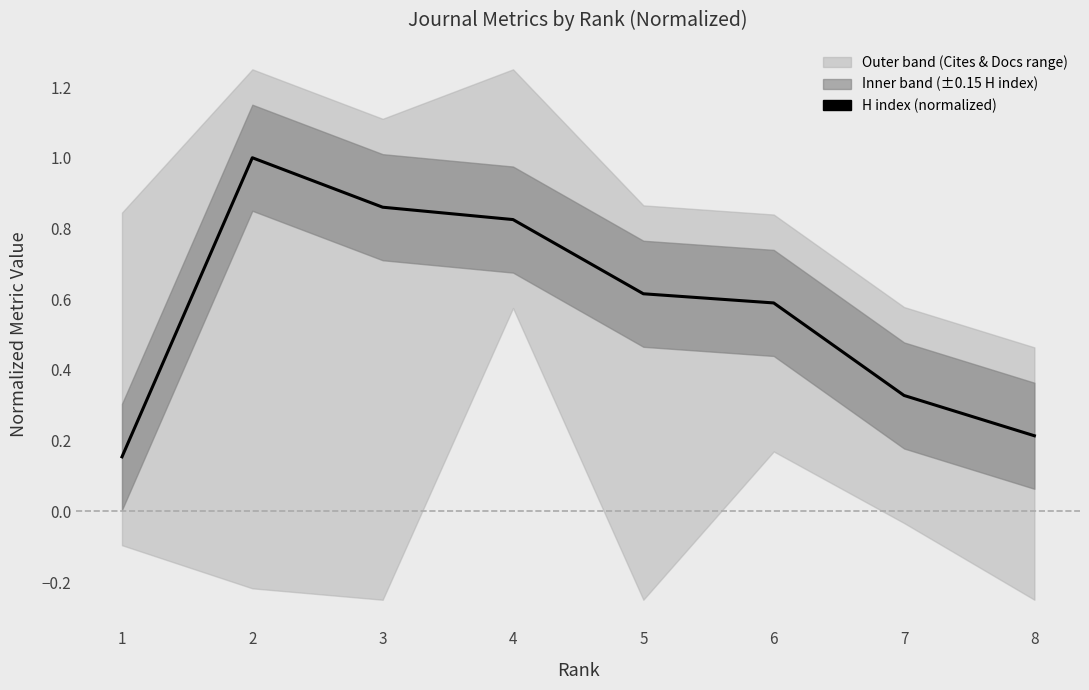

List the labels in order of H index (normalized) value, largest first.

2, 3, 4, 5, 6, 7, 8, 1